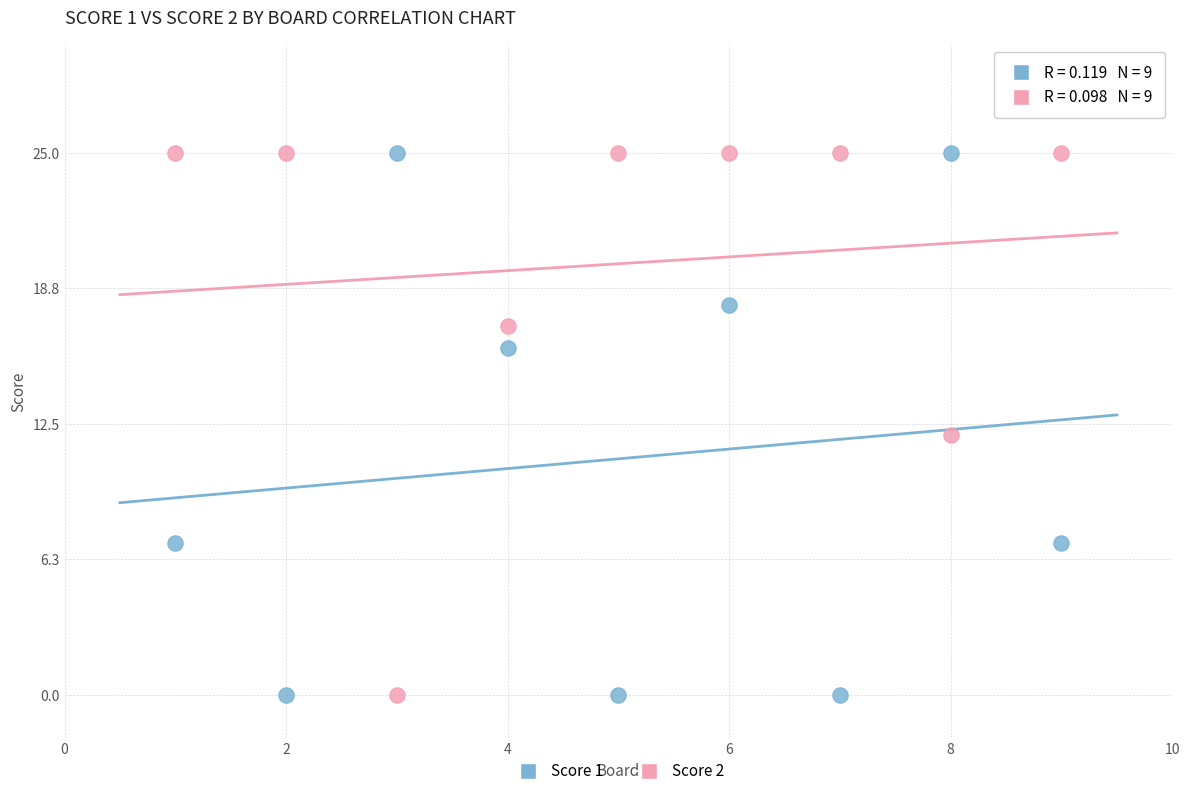

What is the X range (max minus min) for the scatter plot?

8